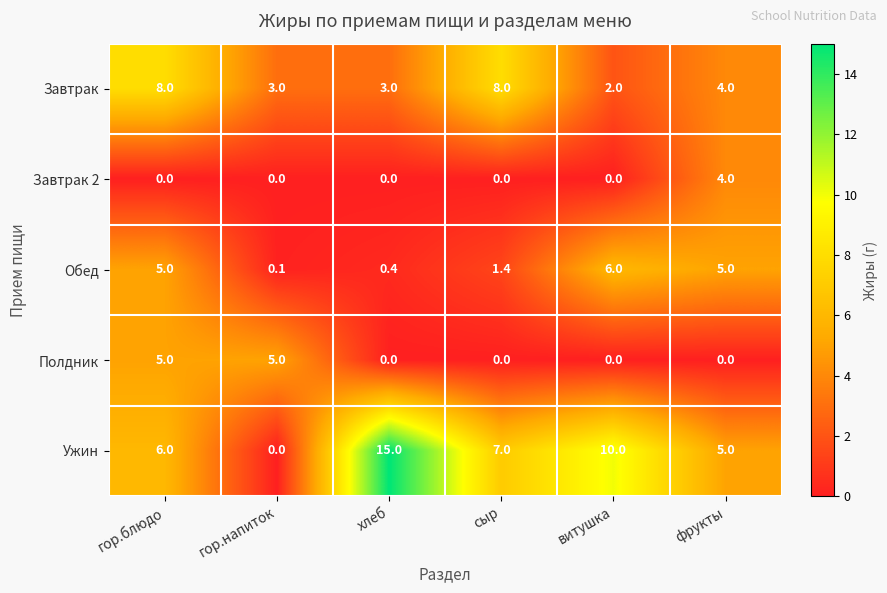

Reading left to right, transcribe all the data shown in this chart.

Завтрак: гор.блюдо=8.0	гор.напиток=3.0	хлеб=3.0	сыр=8.0	витушка=2.0	фрукты=4.0
Завтрак 2: гор.блюдо=0.0	гор.напиток=0.0	хлеб=0.0	сыр=0.0	витушка=0.0	фрукты=4.0
Обед: гор.блюдо=5.0	гор.напиток=0.1	хлеб=0.4	сыр=1.4	витушка=6.0	фрукты=5.0
Полдник: гор.блюдо=5.0	гор.напиток=5.0	хлеб=0.0	сыр=0.0	витушка=0.0	фрукты=0.0
Ужин: гор.блюдо=6.0	гор.напиток=0.0	хлеб=15.0	сыр=7.0	витушка=10.0	фрукты=5.0